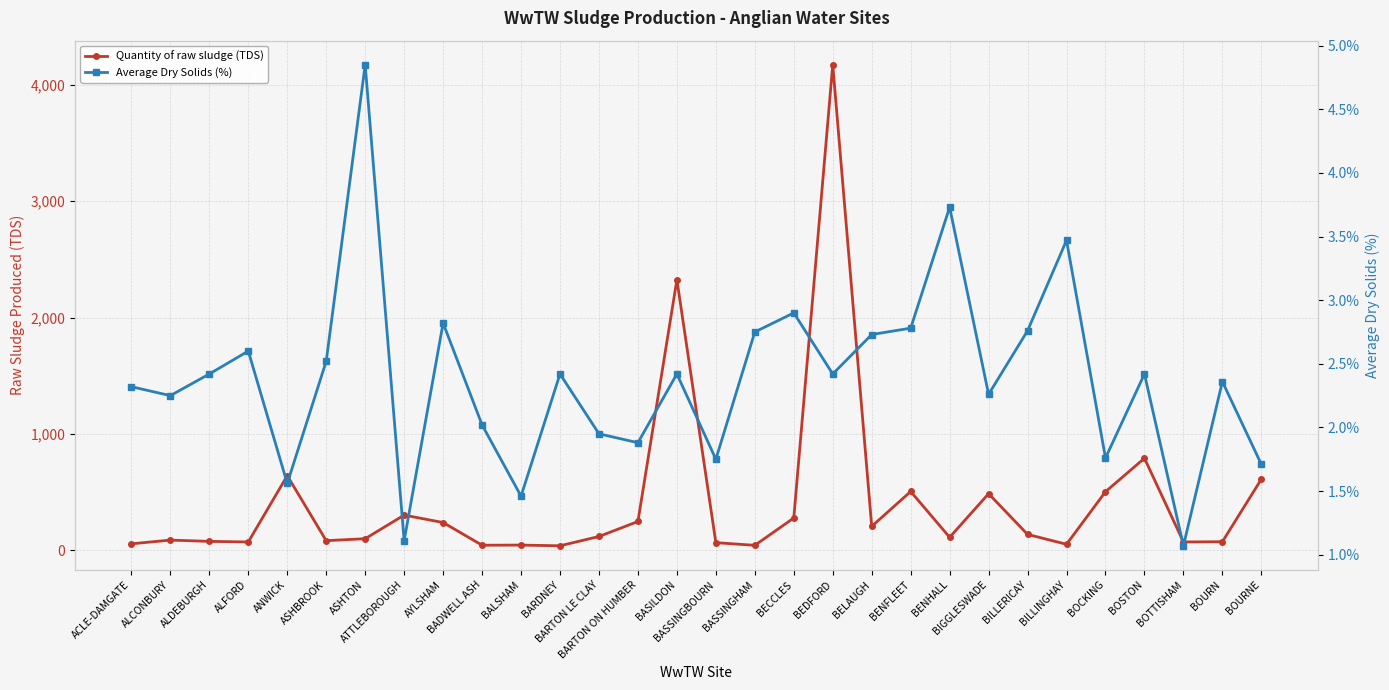

Is it true that Quantity of raw sludge (TDS) equals 502.0 at BOCKING?

True